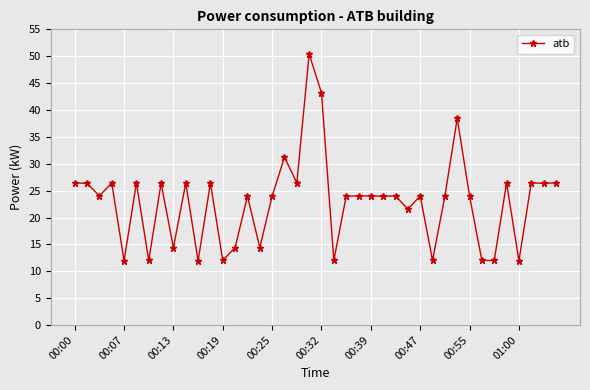

What is the greatest value displayed?

50.4